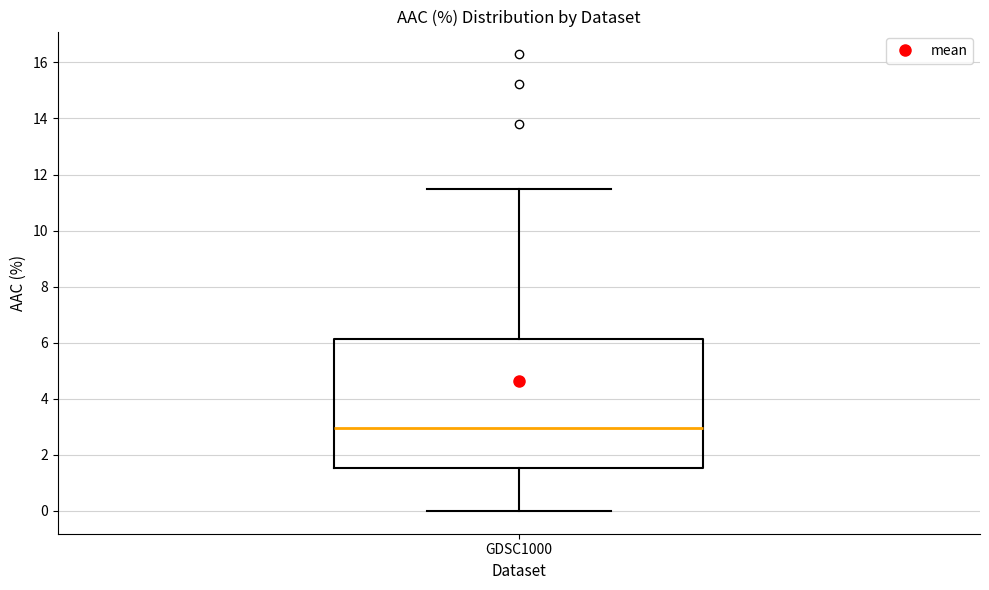

Transcribe this box plot: give where the median line is, the range the box spans, and where the two whiskers end, as read against the y-axis. The values are not printed on the chart, so give them approximately, as read against the axis.

median 3.0, box 1.6 to 6.2, whiskers 0.0 to 11.4